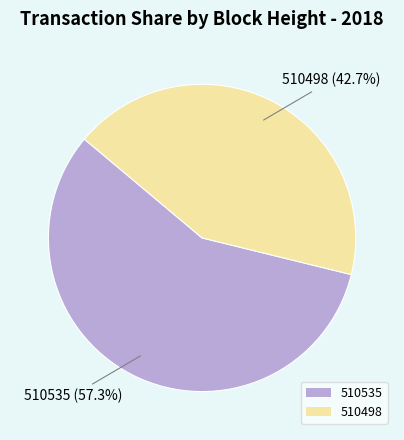

To the nearest percent, what portion does 510535 represent?

57%